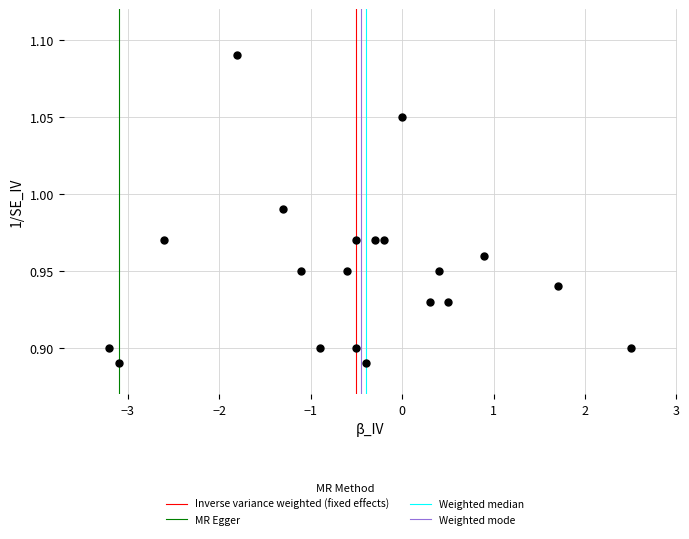

What is the range of X values (max minus min)?

5.7